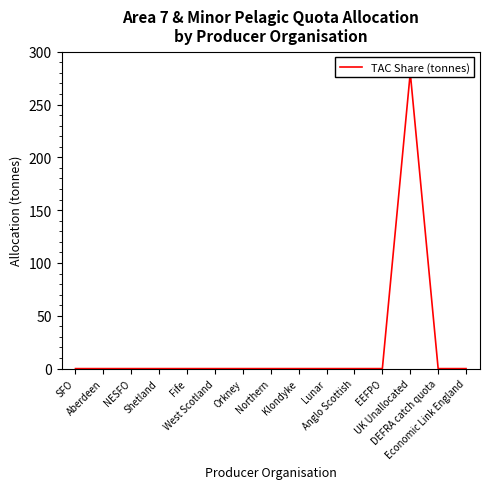

Between Lunar and Economic Link England, which is larger?

Lunar